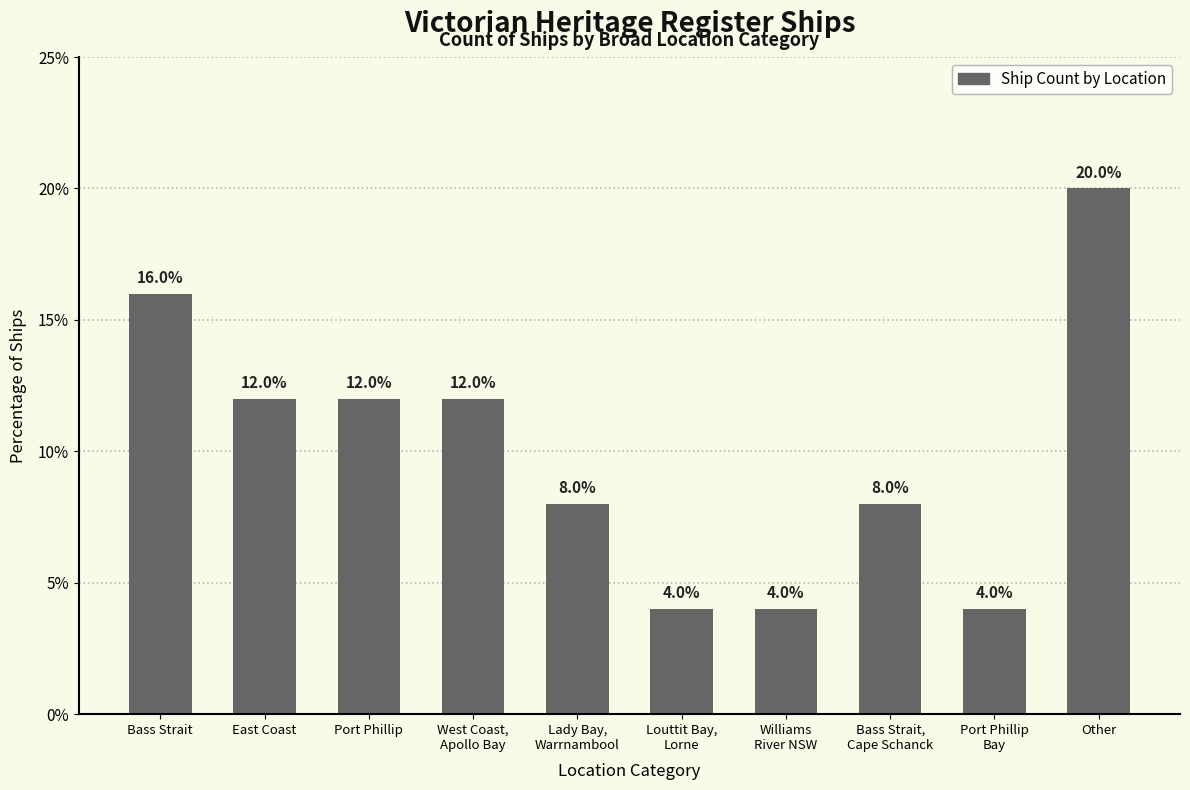

True or false: the data shows 12 at Port Phillip.

True